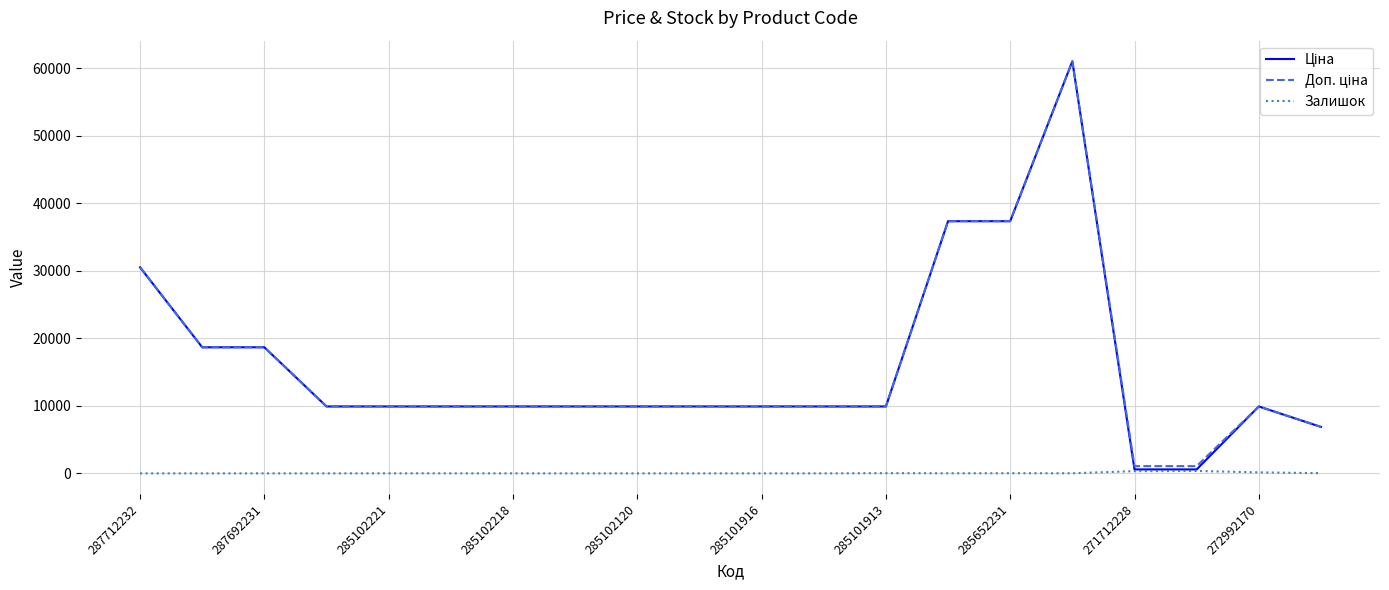

What is the greatest value displayed?

61024.7